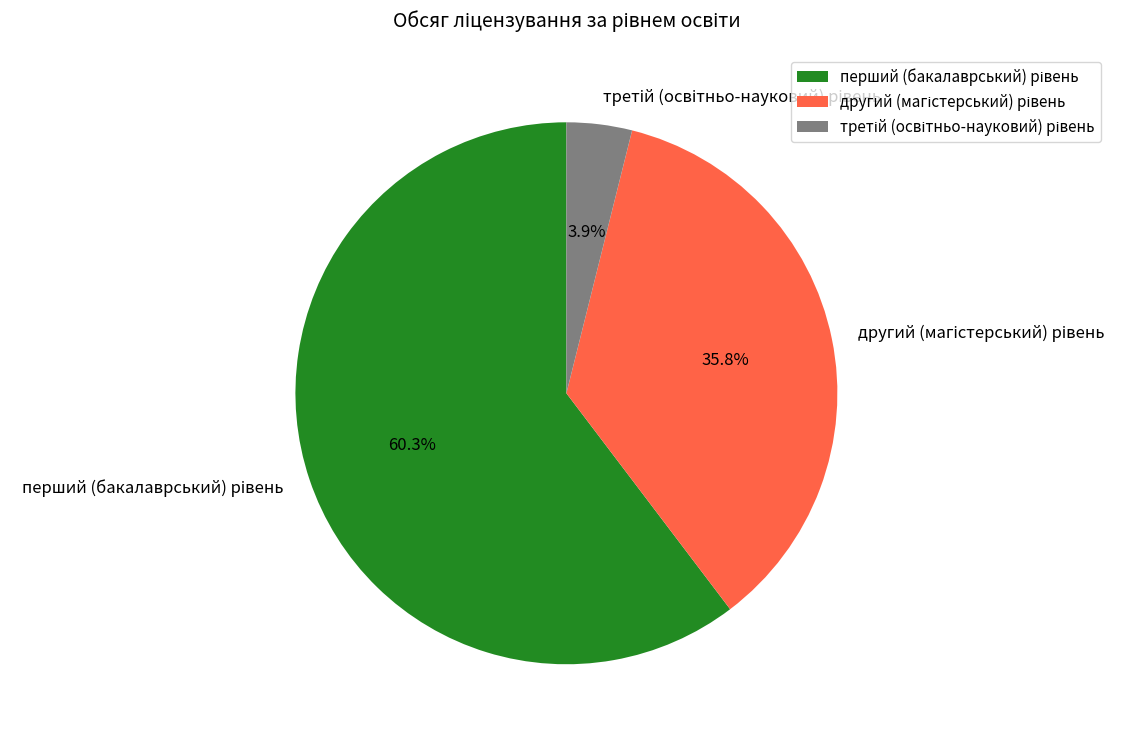

Is there a majority slice in this chart?

Yes